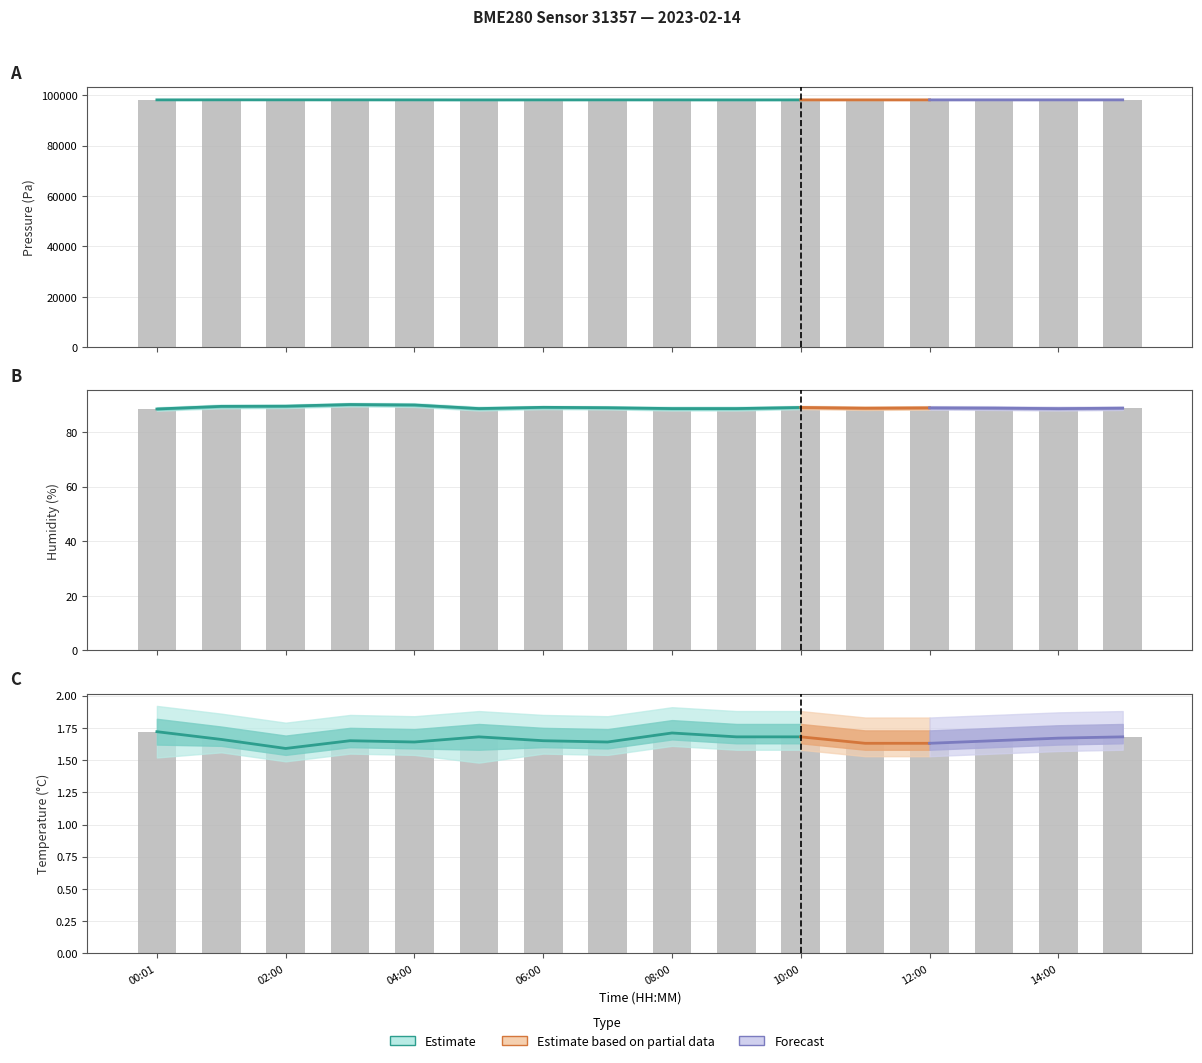

Rank the categories by temperature value from highest to lowest.

00:01, 08:00, 05:00, 09:00, 10:00, 15:00, 14:00, 01:00, 03:00, 06:00, 13:00, 04:00, 07:00, 11:00, 12:00, 02:00